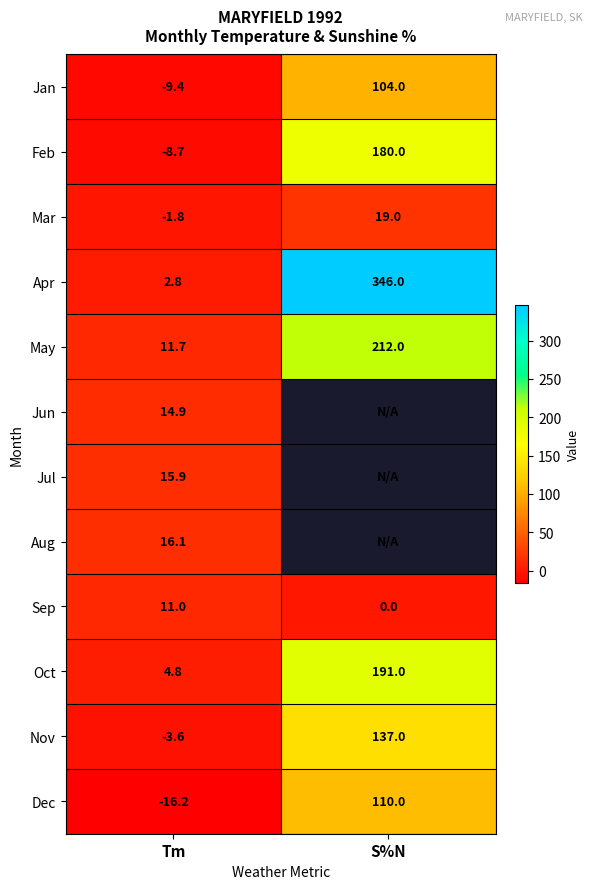

Is it true that Oct equals 191.0 at S%N?

True